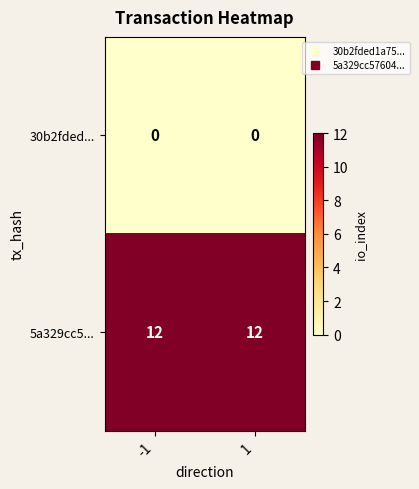

At how many categories does at least one series exceed 8?

2